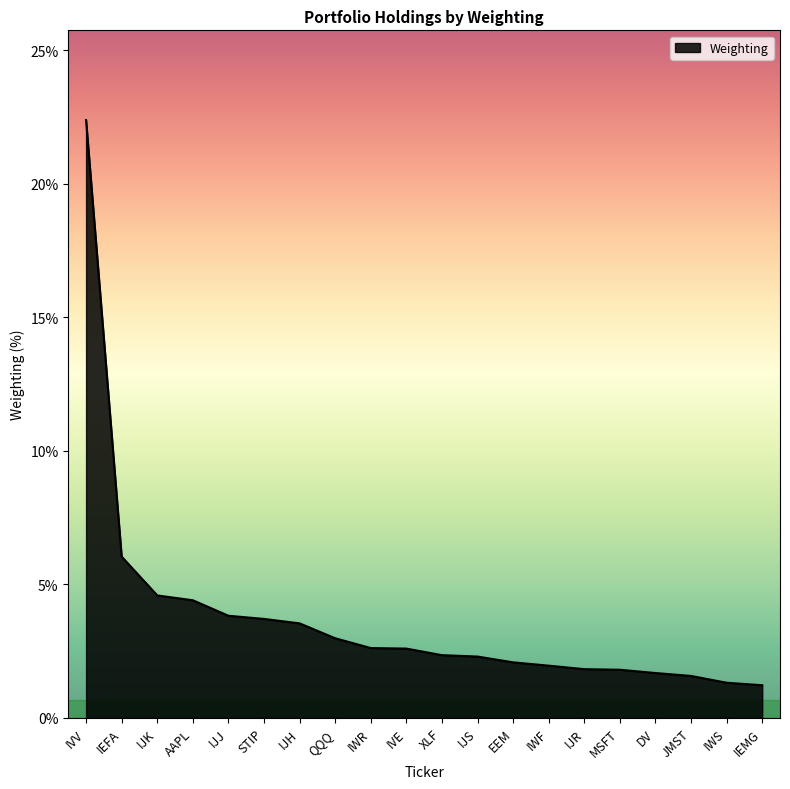

Is it true that the value at IEFA is 2.5?

False